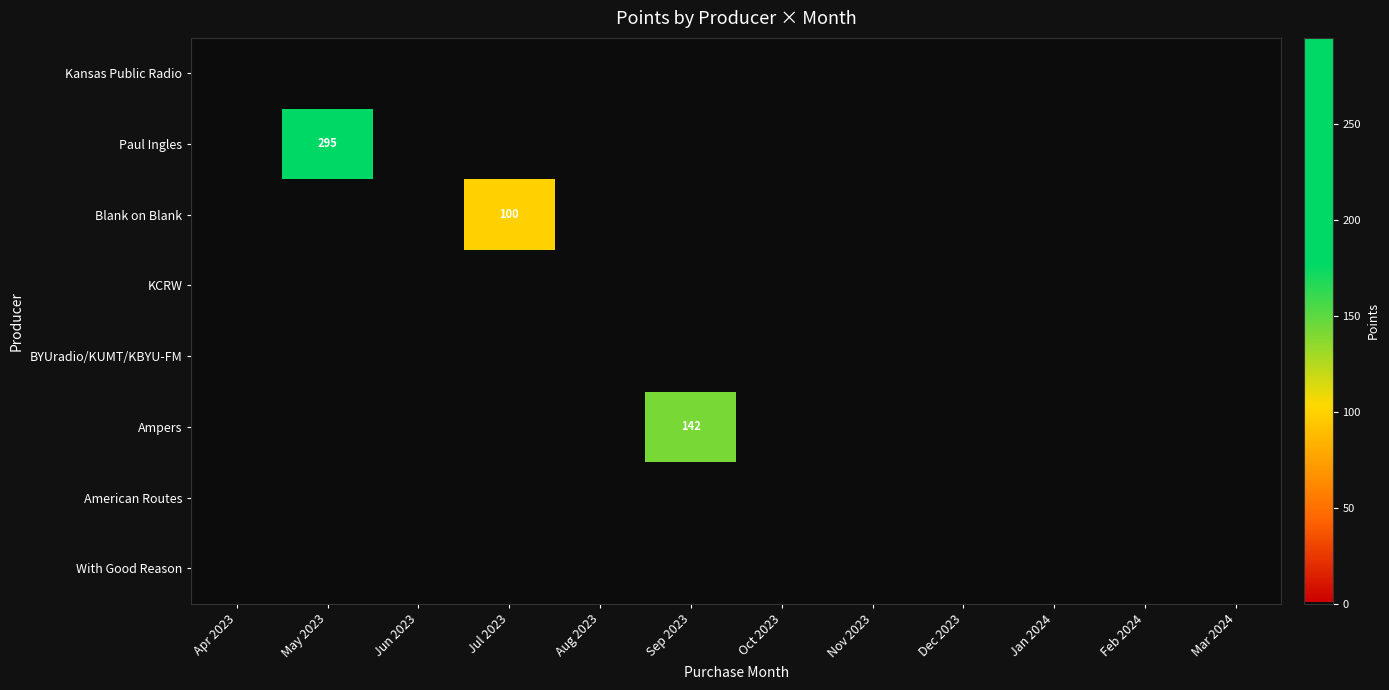

Which series has the largest range (max minus min)?

Paul Ingles